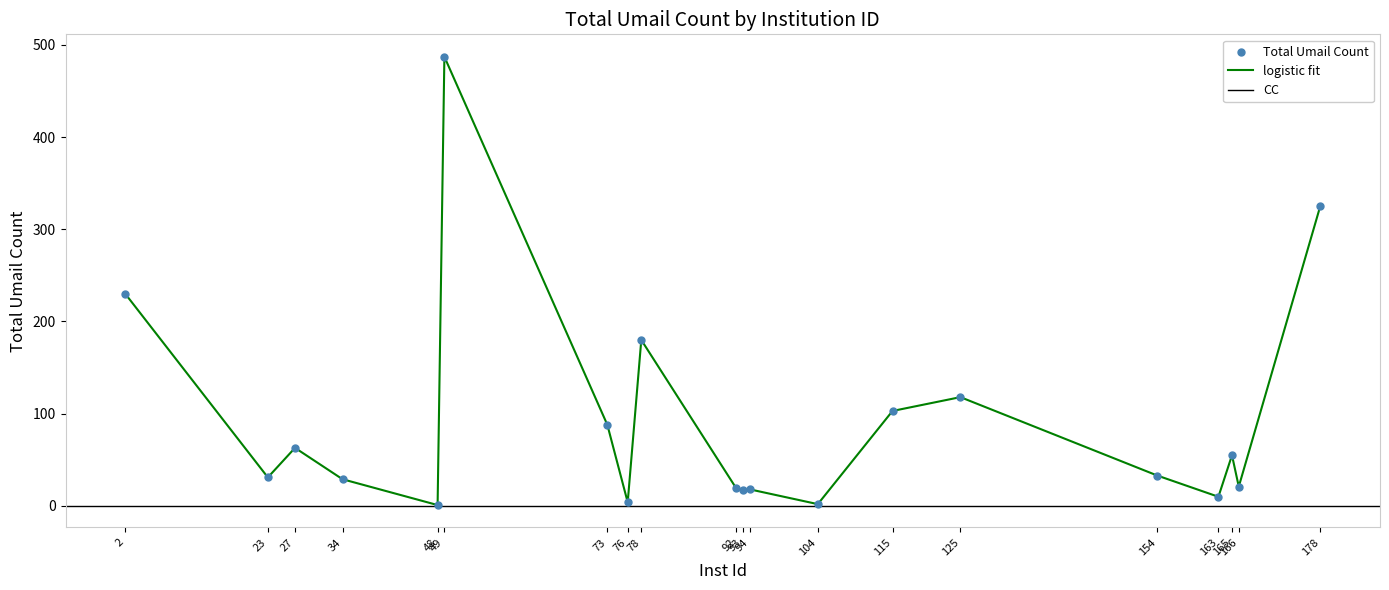

What is the ratio of the value at 2 to the value at 92?

12.1